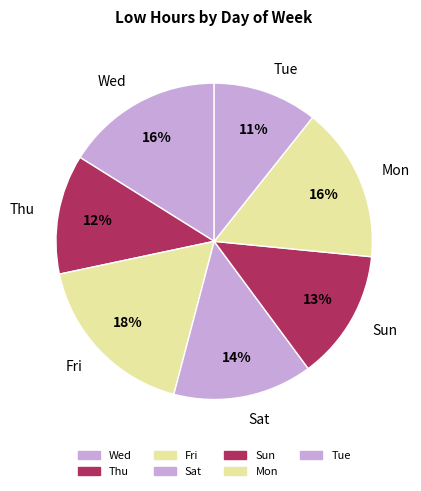

How many slices are in this pie chart?

7